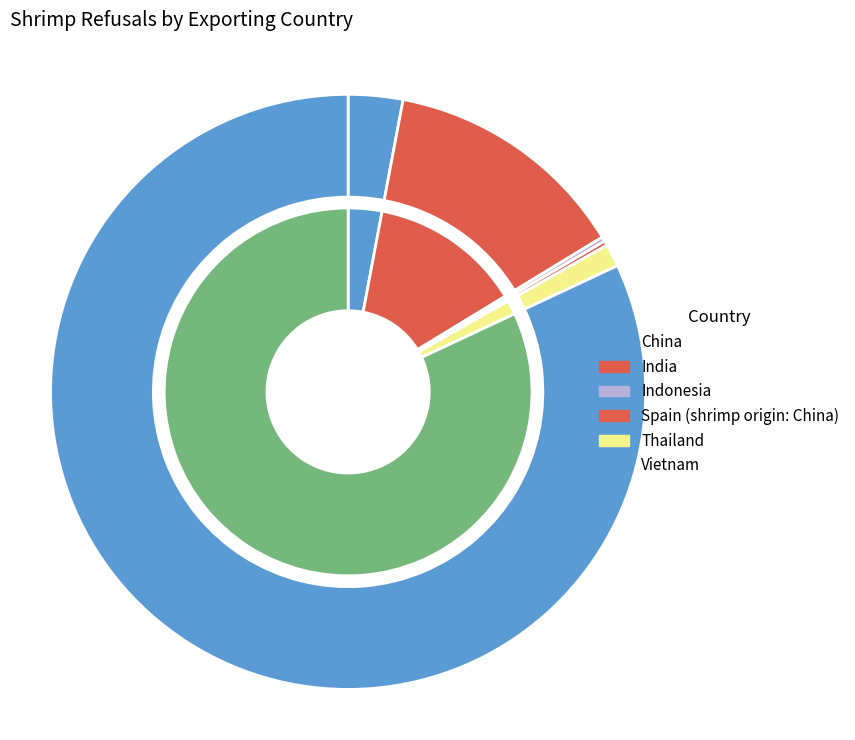

To the nearest percent, what is the difference between the Indonesia and China slice percentages?

3%